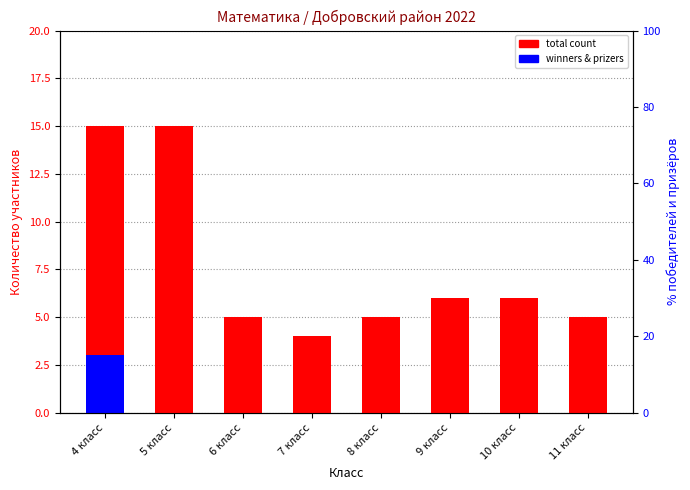

What is the label of the 1st bar from the right?

11 класс